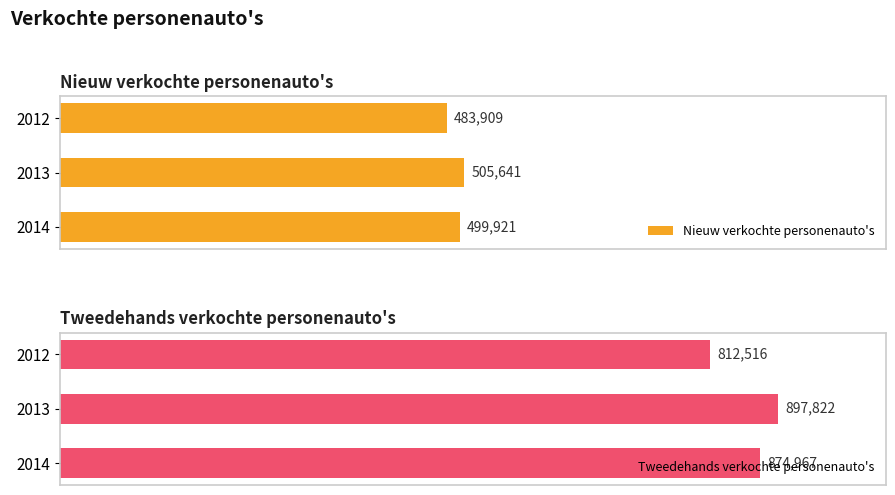

What is the sum of the Nieuw verkochte personenauto's values at 2012 and 2014?

983830